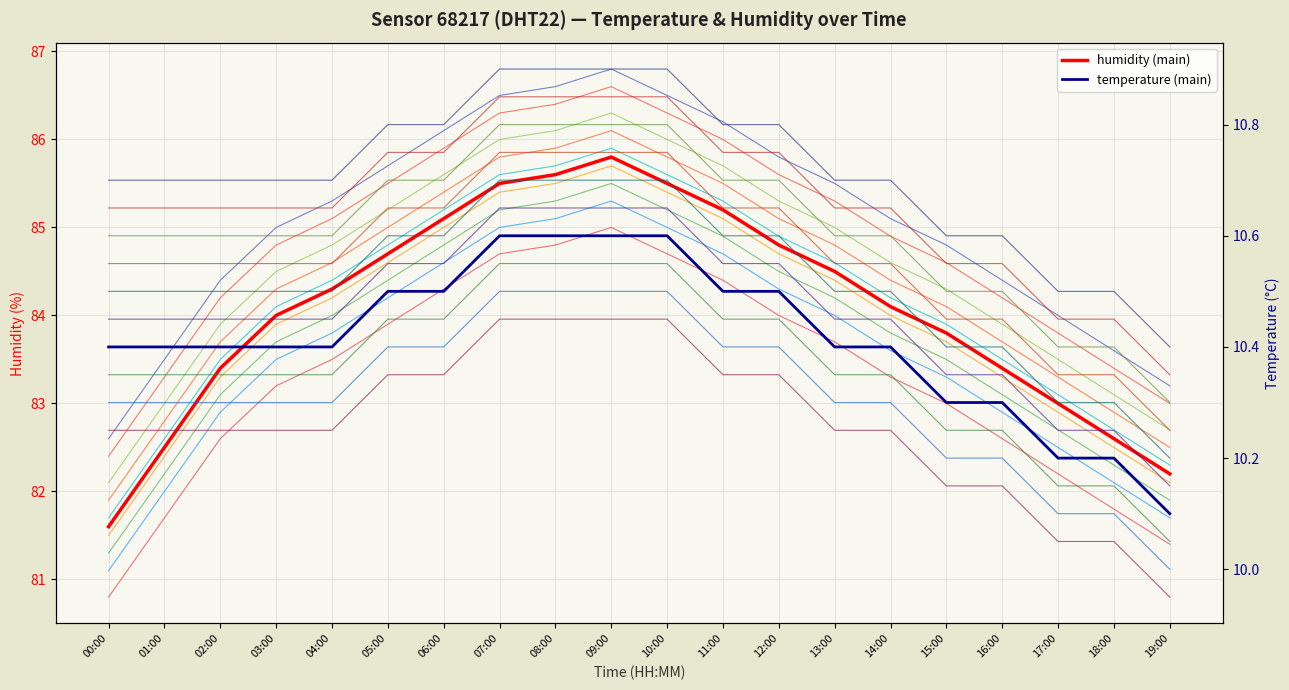

Is it true that humidity (main) equals 131.1 at 14:00?

False